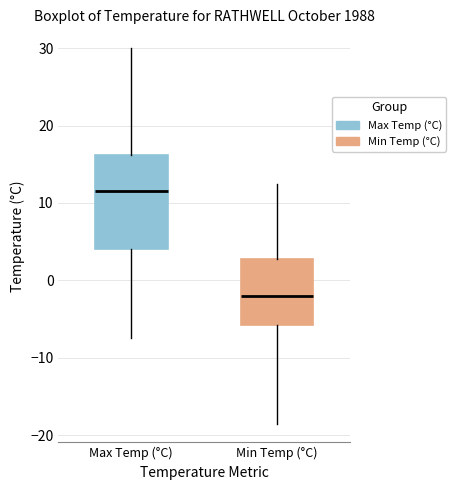

Reading left to right, read every box against the y-axis: the position of its median line, the range the box covers, and the ends of its whiskers. The values are not printed on the chart, so give them approximately, as read against the axis.

Max Temp (°C): median 12, box 4 to 16, whiskers -7 to 30
Min Temp (°C): median -2, box -6 to 3, whiskers -18 to 13